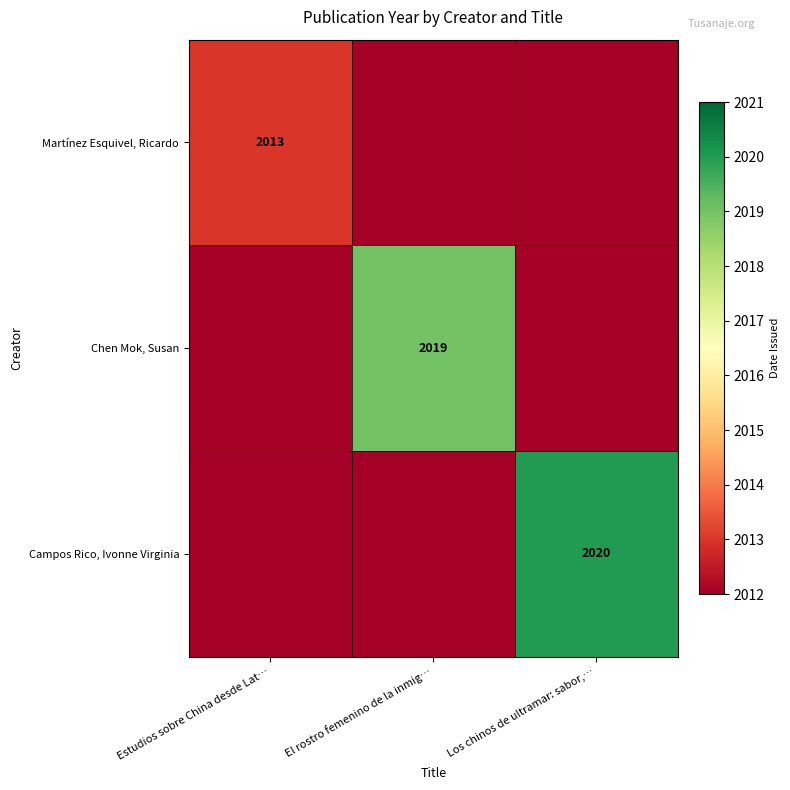

Is it true that Martínez Esquivel, Ricardo equals 2013 at Estudios sobre China desde Lat…?

True